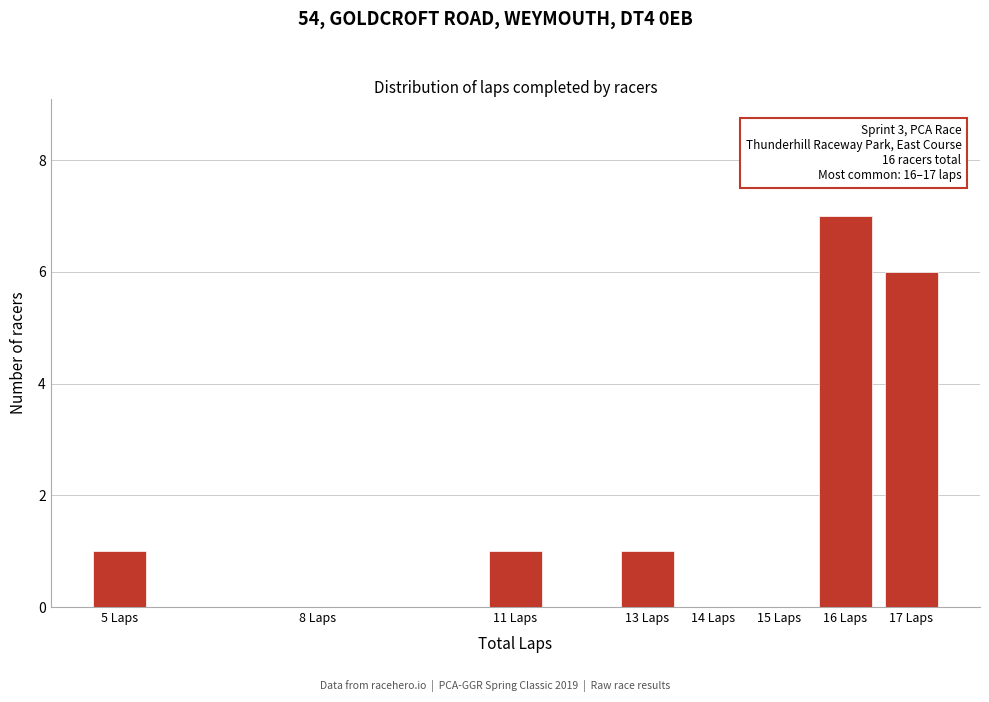

Reading left to right, list all the values displayed in this chart.

5 Laps=1	8 Laps=0	11 Laps=1	13 Laps=1	14 Laps=0	15 Laps=0	16 Laps=7	17 Laps=6